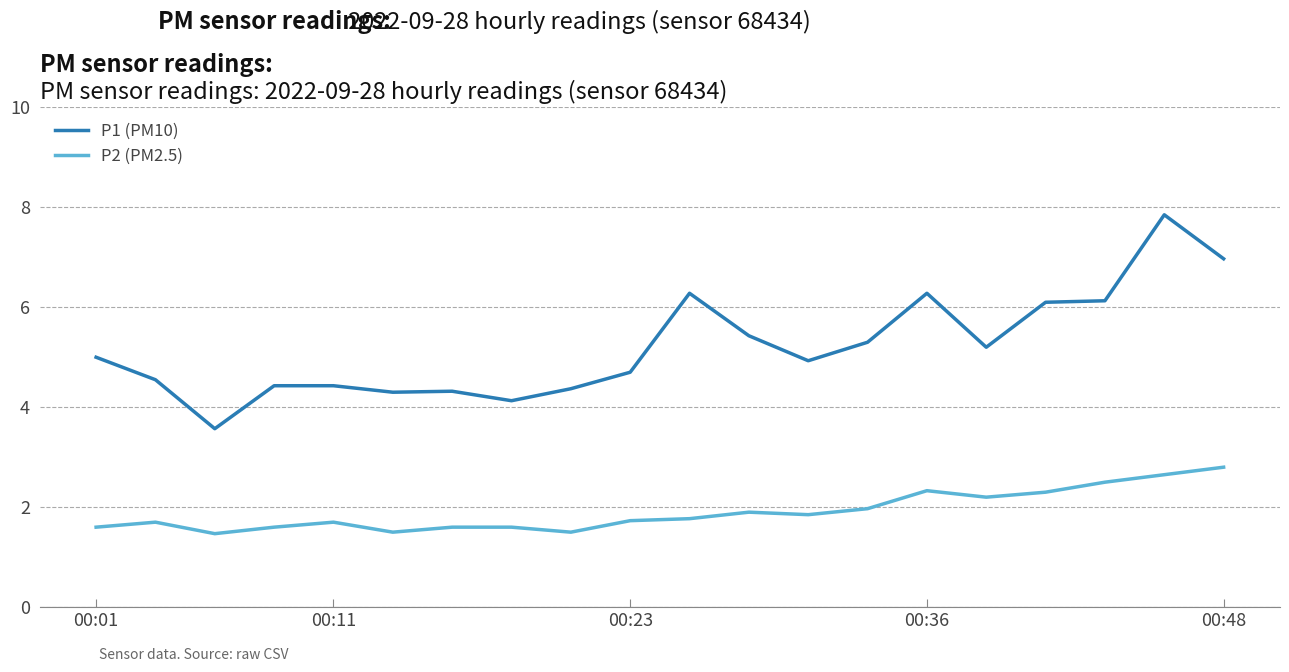

True or false: P1 (PM10) and P2 (PM2.5) cross at least once.

False